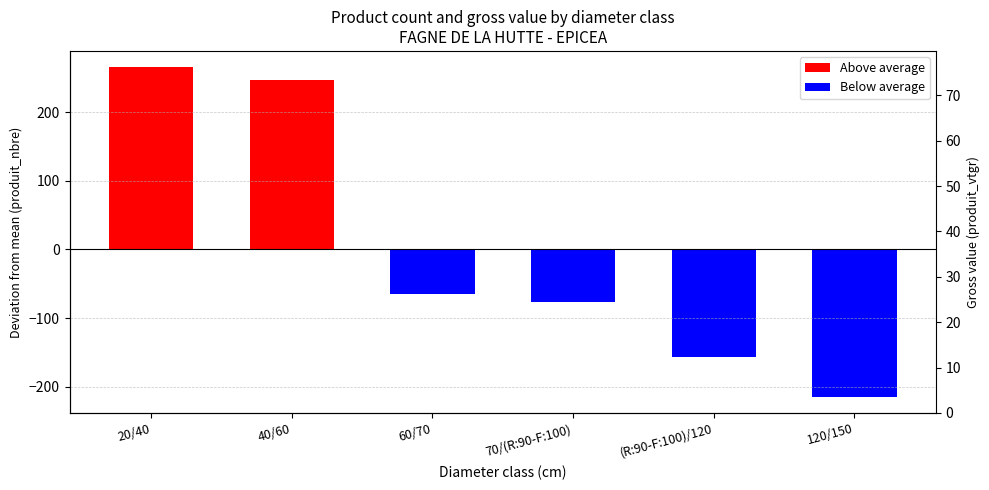

Does the chart contain stacked bars?

No